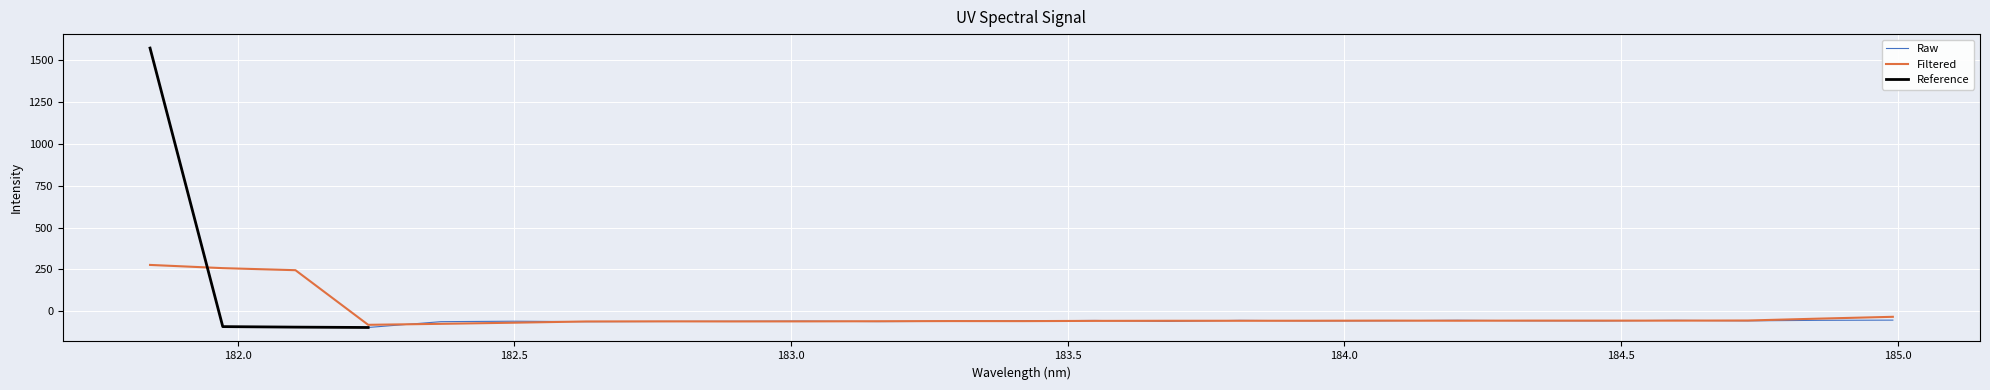

What is the smallest value displayed?

-96.1